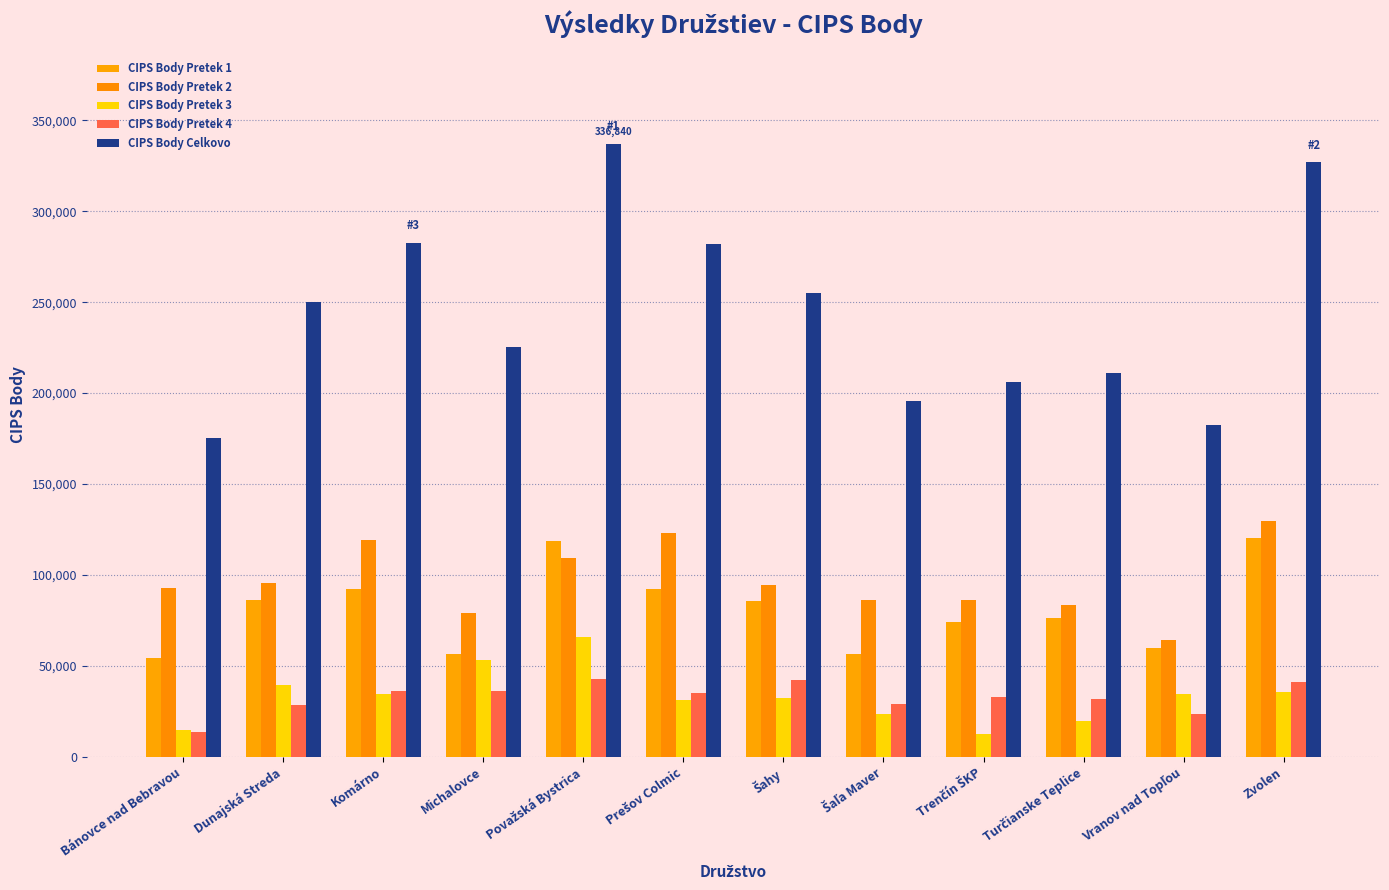

How many groups of bars are there?

12